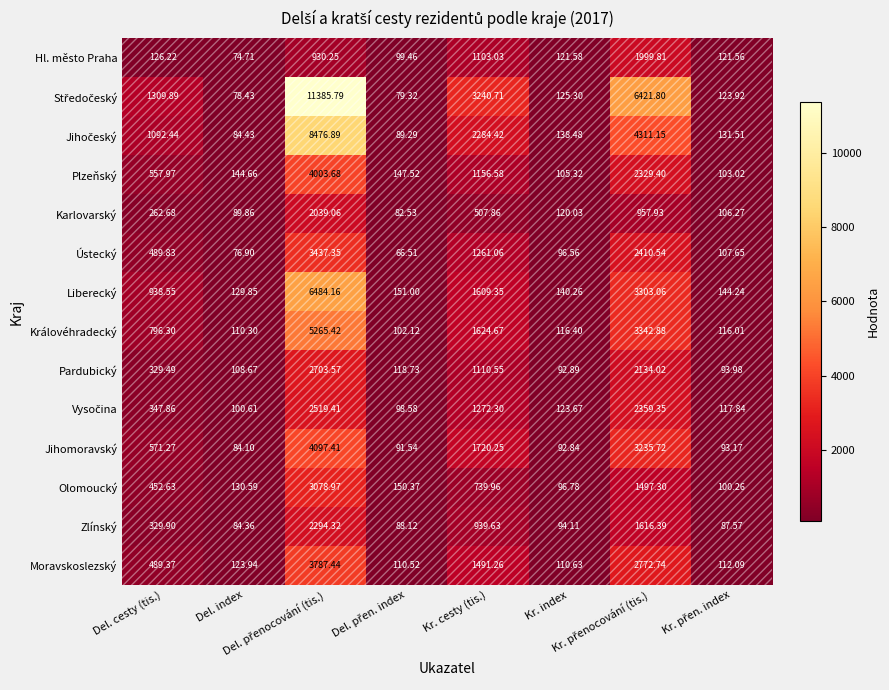

At how many categories does at least one series exceed 10546?

1